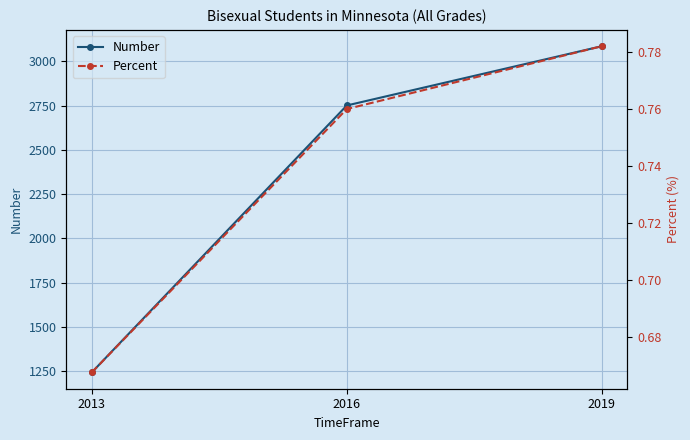

Which category has the lowest value across all series?

2013